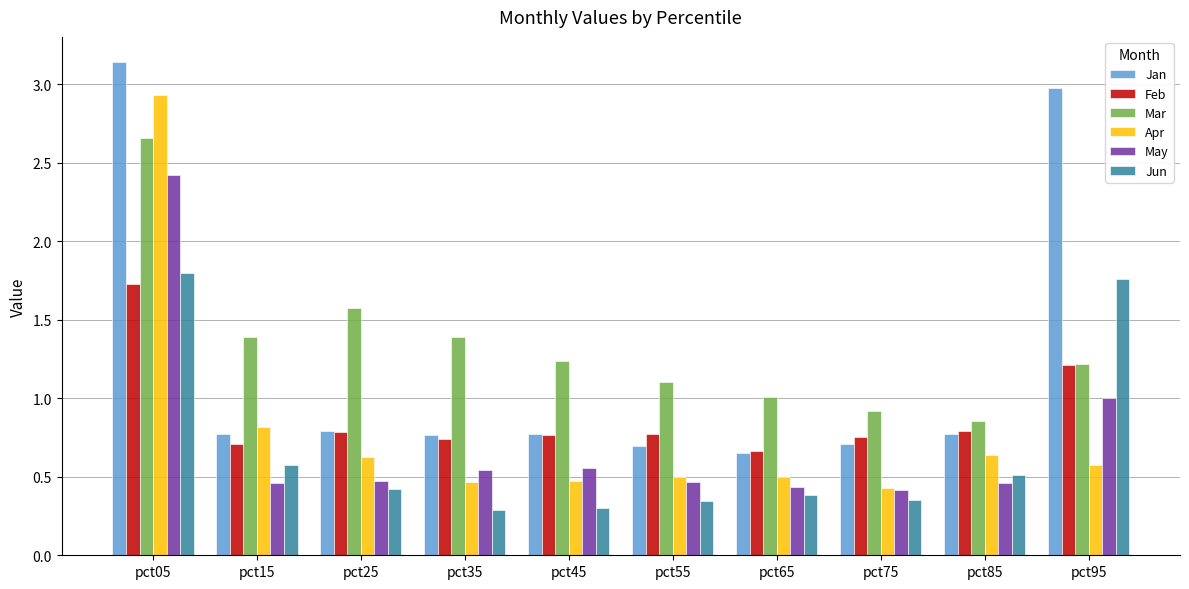

How many groups of bars are there?

10